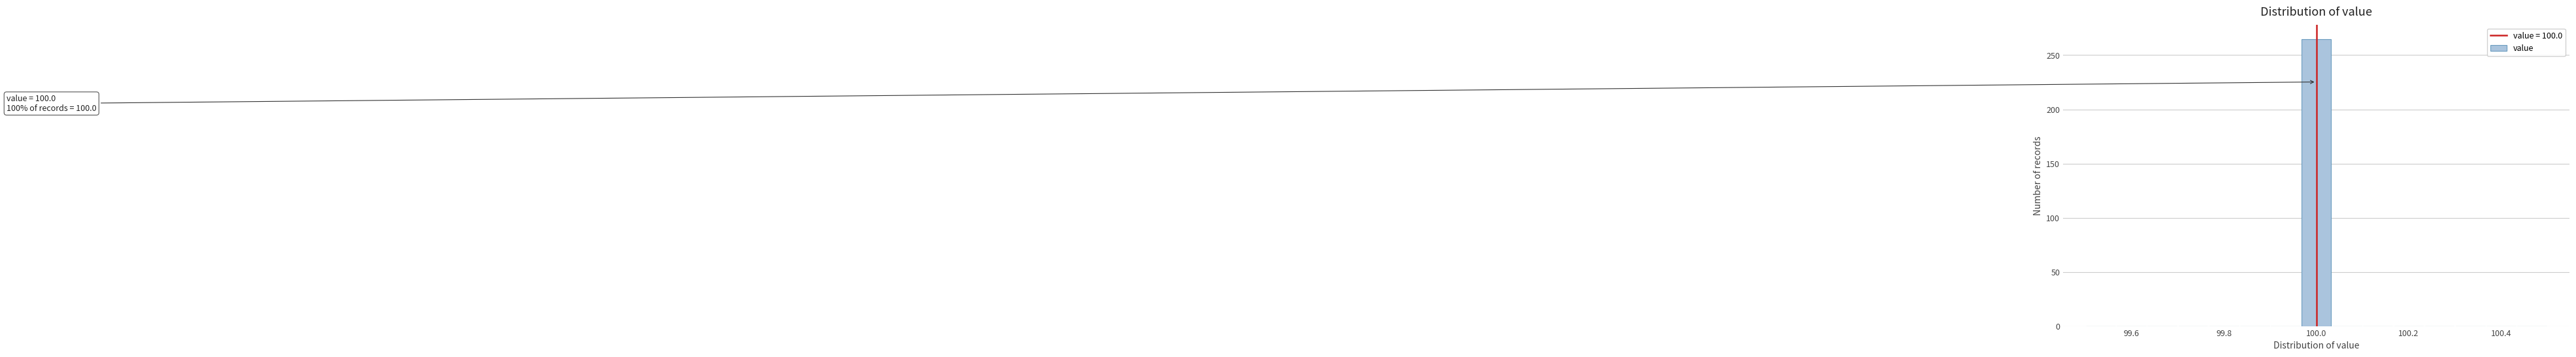

Around what value on the x-axis is the tallest bar? Give the approximate position of its centre, as read against the axis.

100.00